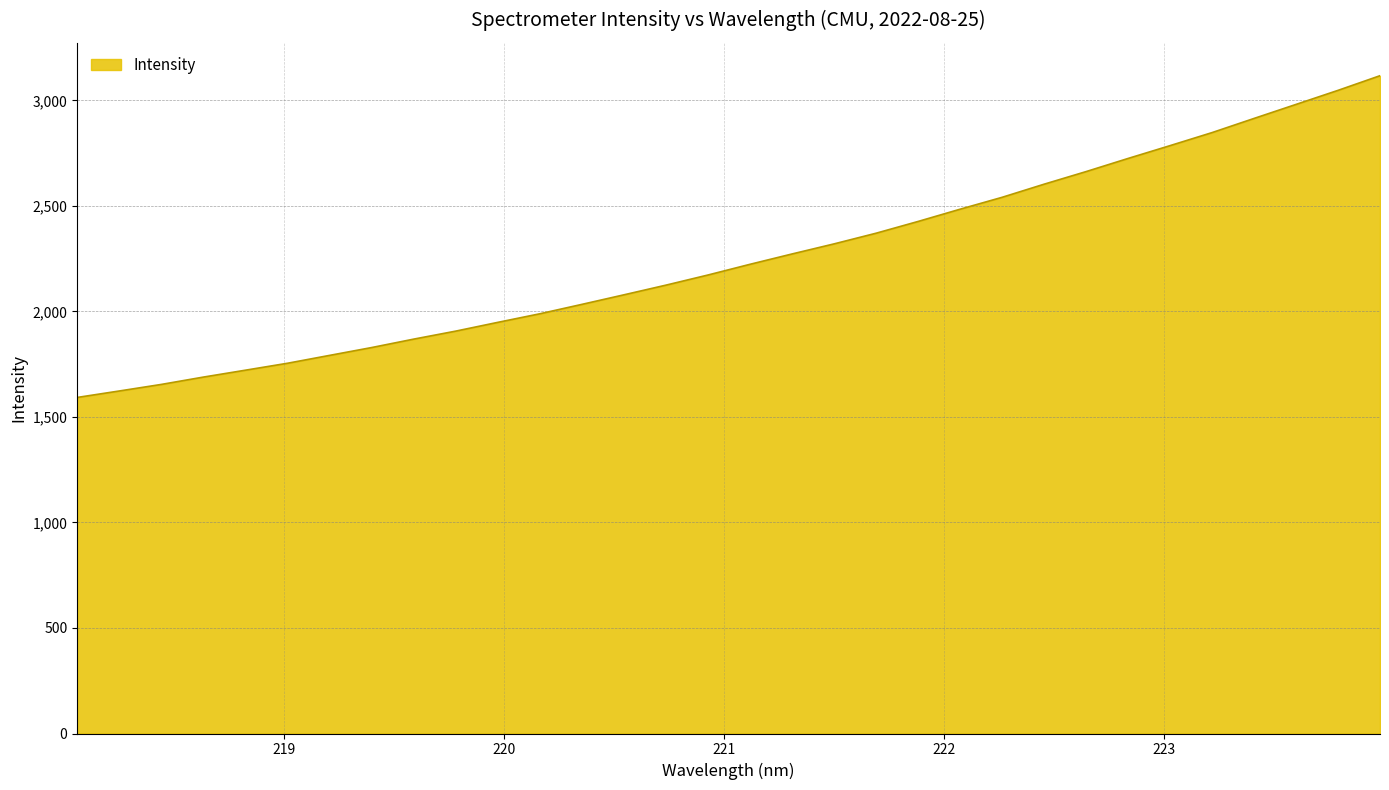

What is the difference between the maximum and second lowest values?

1494.0